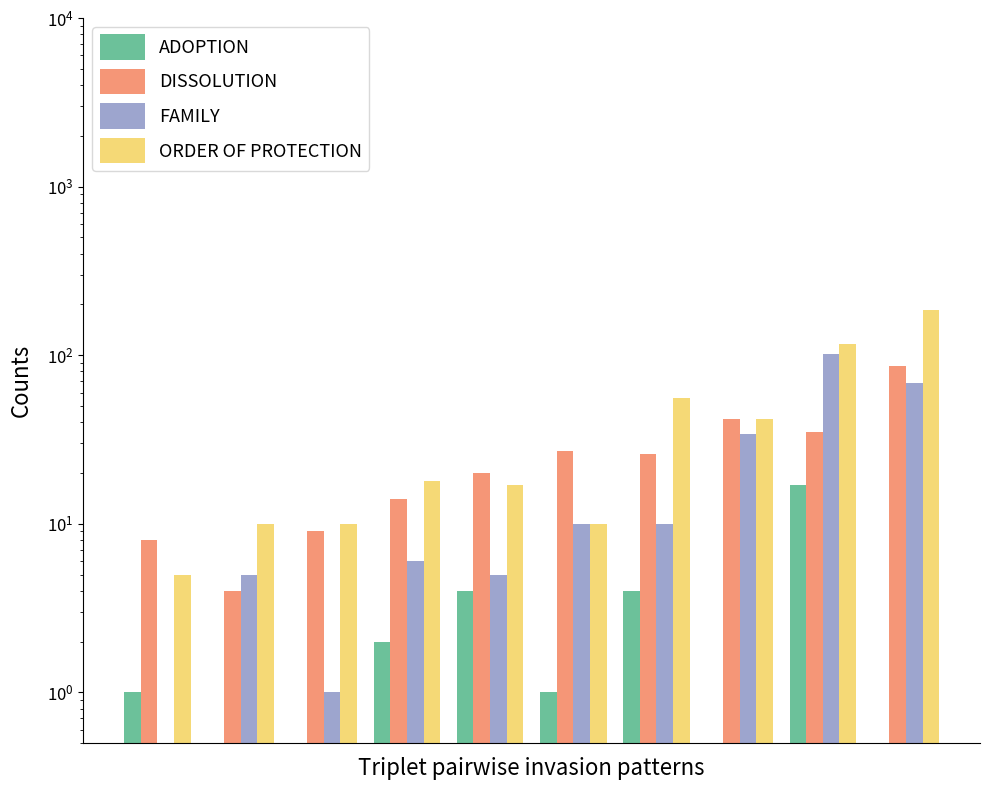

What is the difference between the maximum and minimum values in the FAMILY series?

100.5